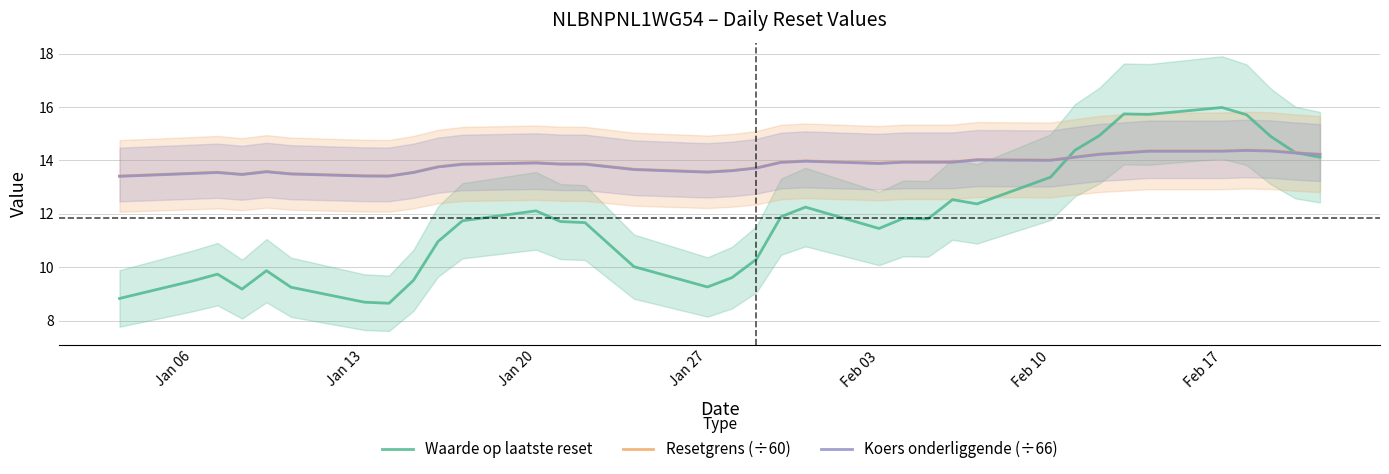

What is the maximum value for Waarde op laatste reset?

16.0